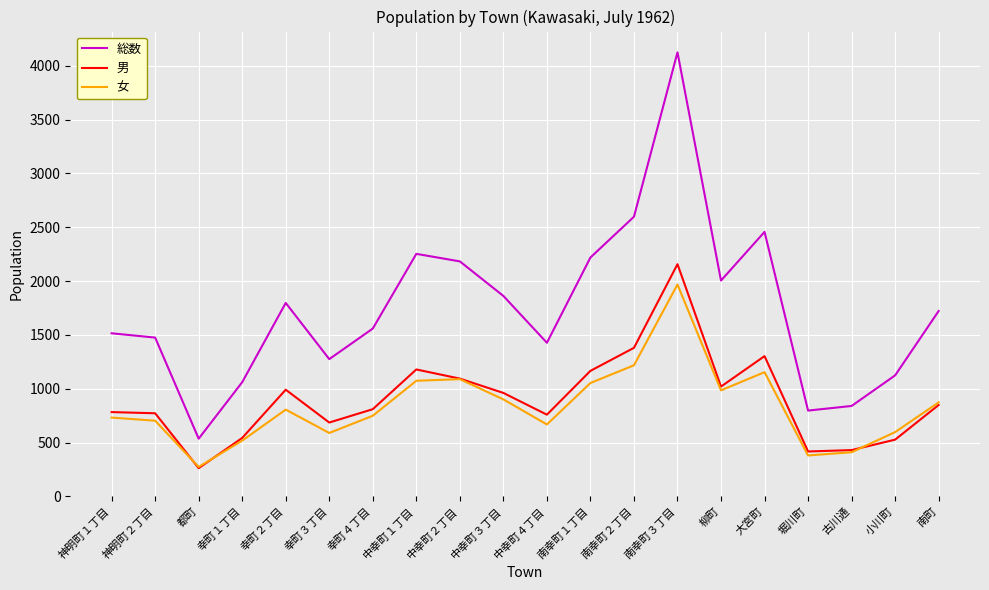

List the series in order of their peak value, highest first.

総数, 男, 女